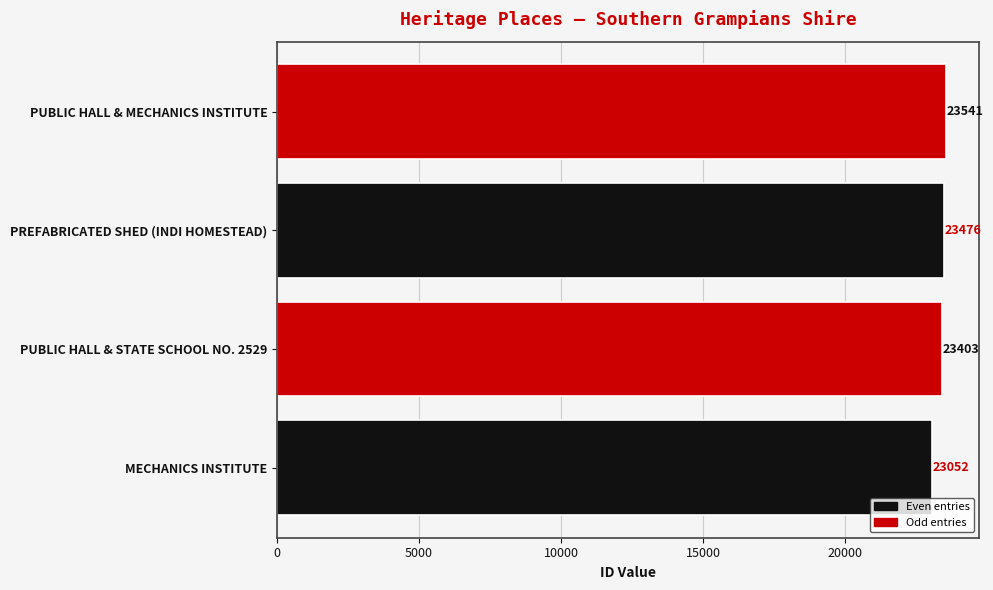

Which label corresponds to the largest value in the chart?

PUBLIC HALL & MECHANICS INSTITUTE